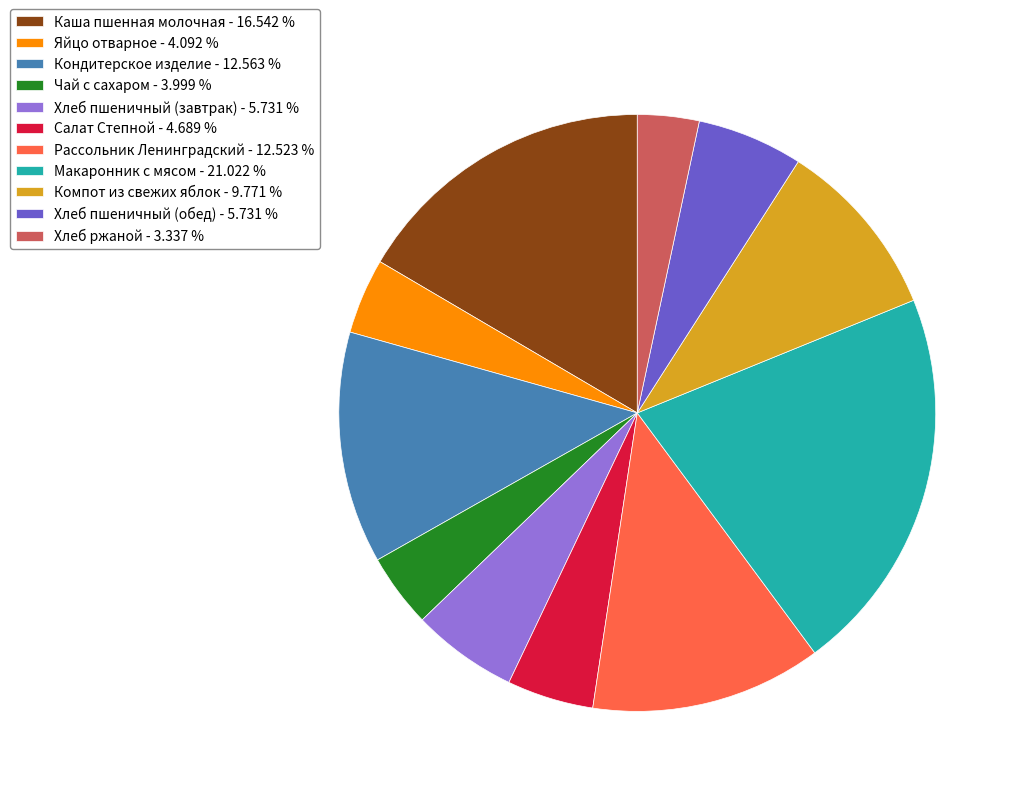

Is there a majority slice in this chart?

No